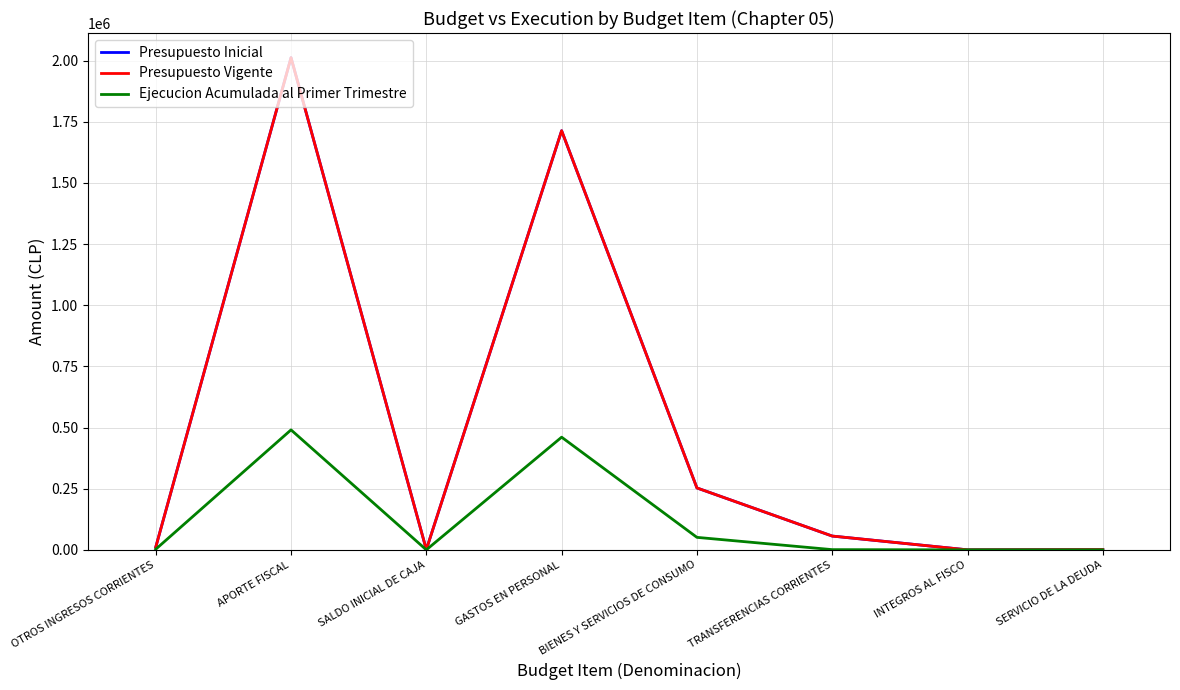

Does the chart display data point markers on the line(s)?

No